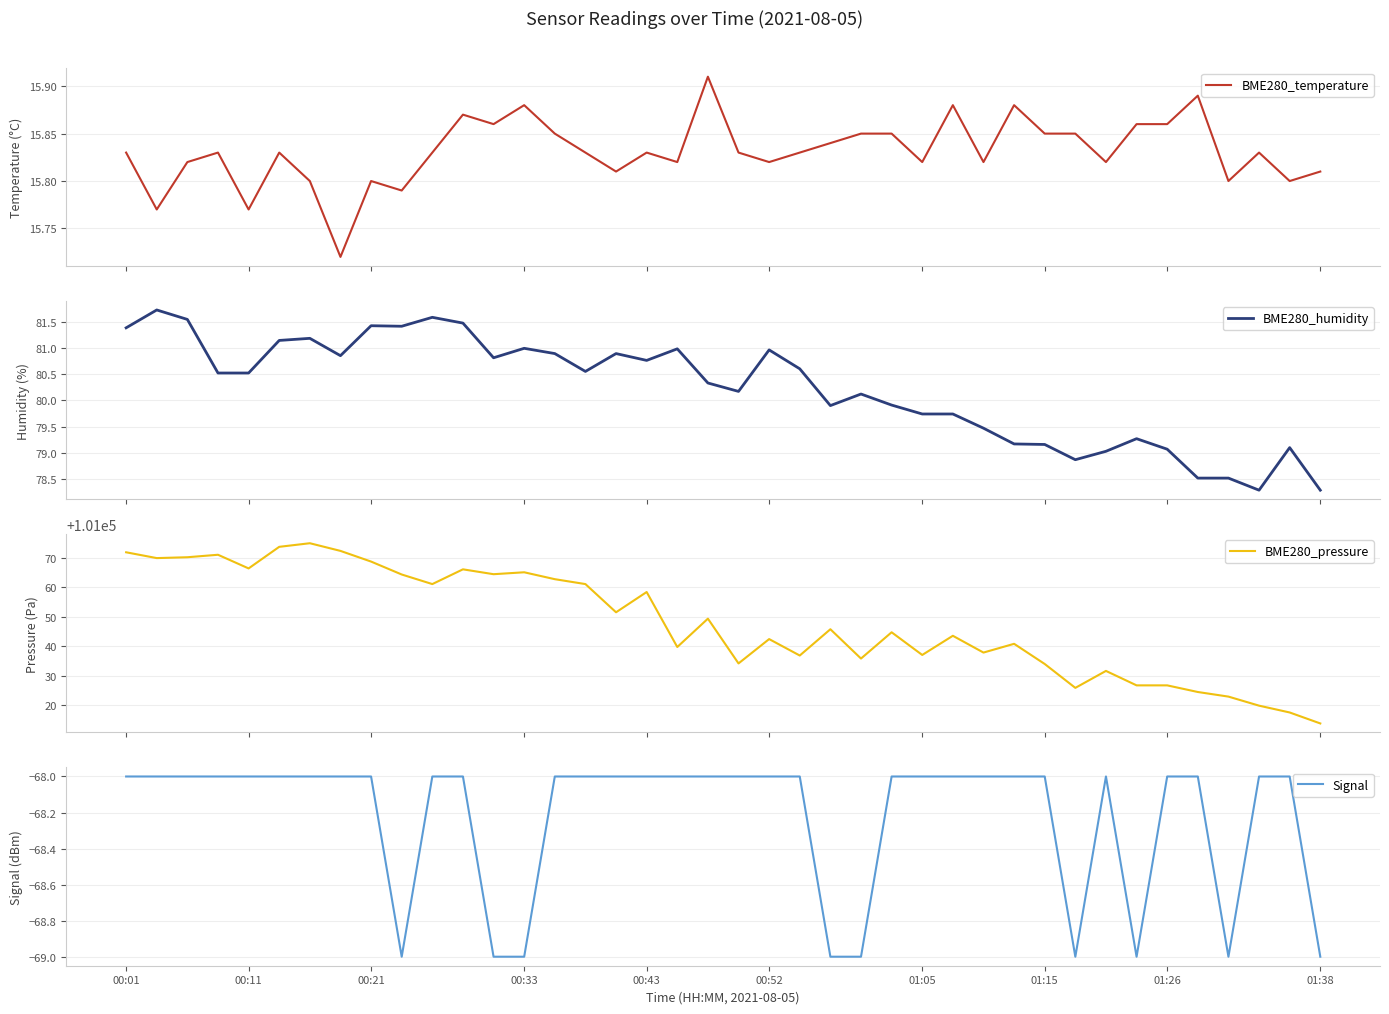

How many data points does each series have?

40